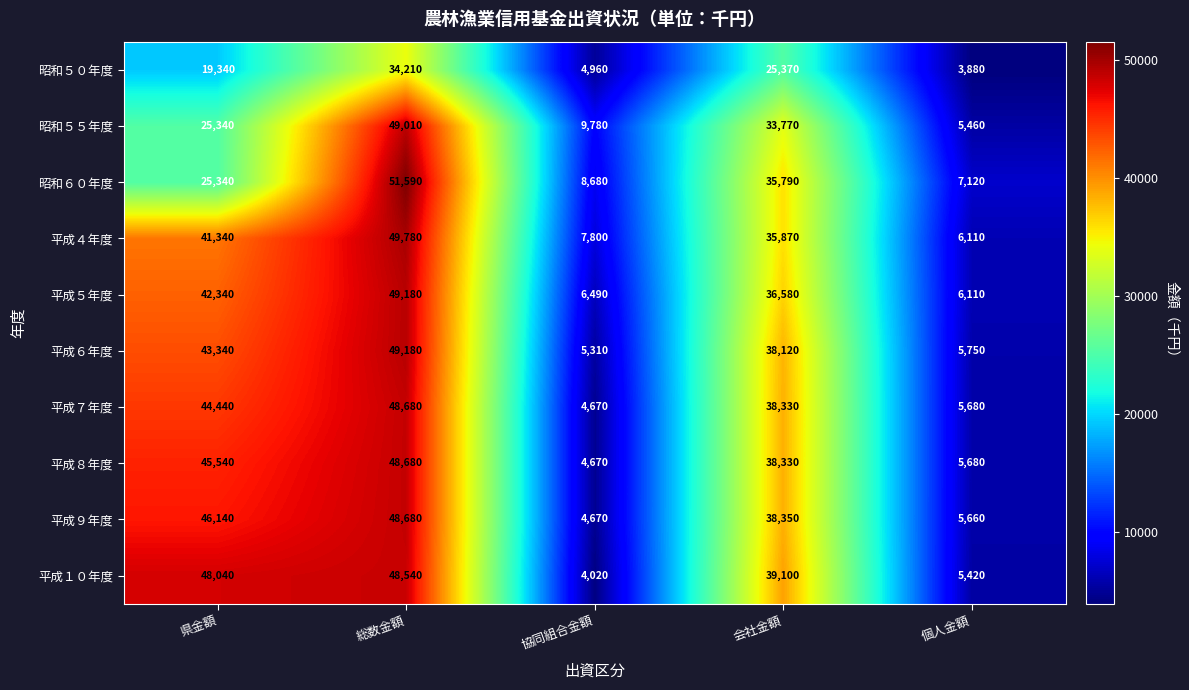

How many distinct data groups are displayed?

10